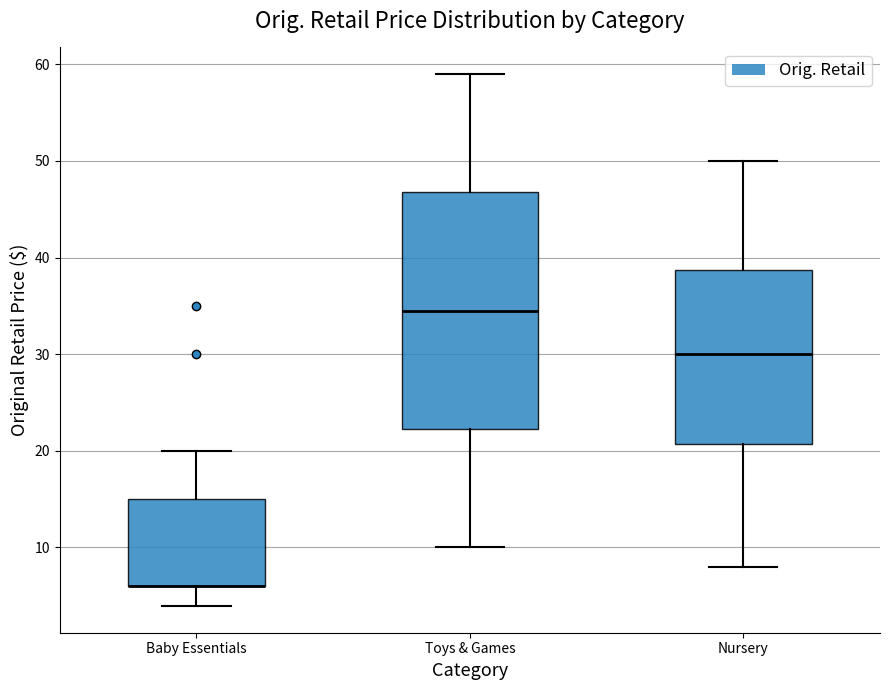

Which box is the tallest, from its lower edge to its upper edge?

Toys & Games